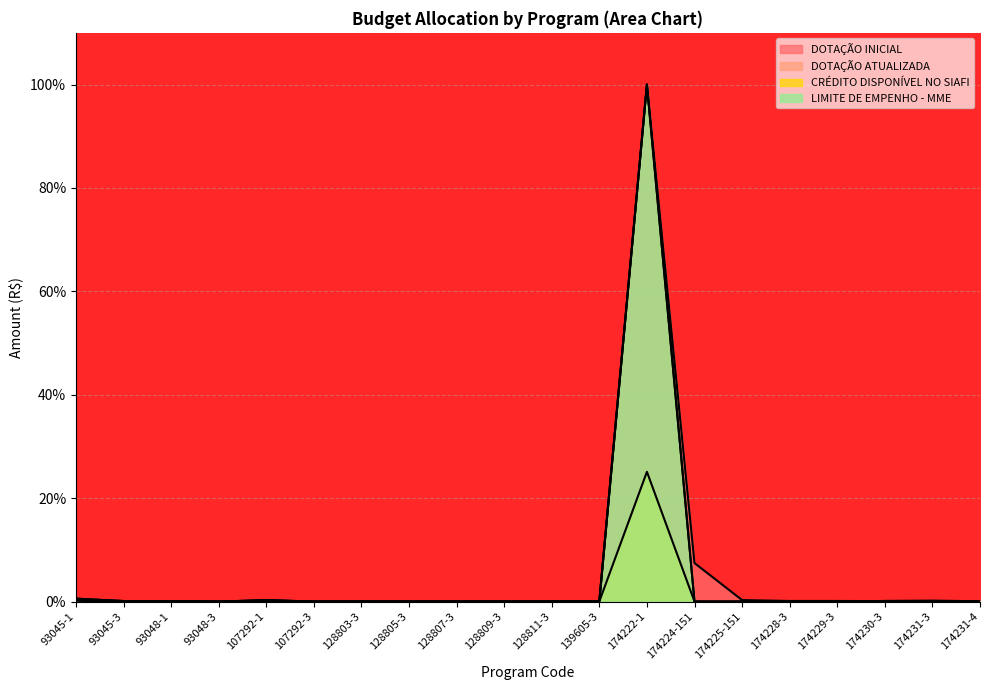

True or false: DOTAÇÃO ATUALIZADA and CRÉDITO DISPONÍVEL NO SIAFI intersect in this chart.

True